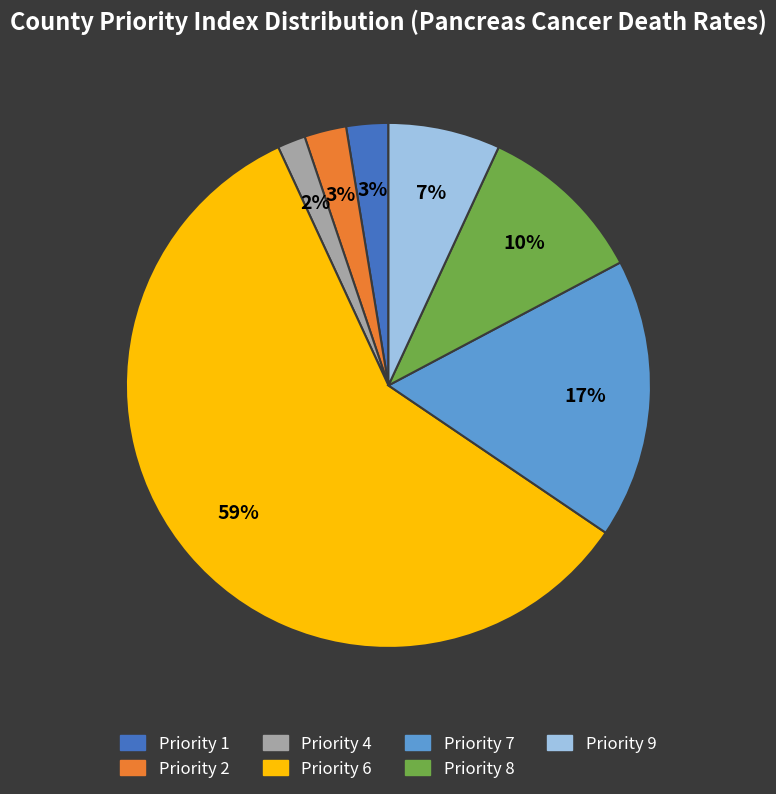

Does any single category account for the majority?

Yes